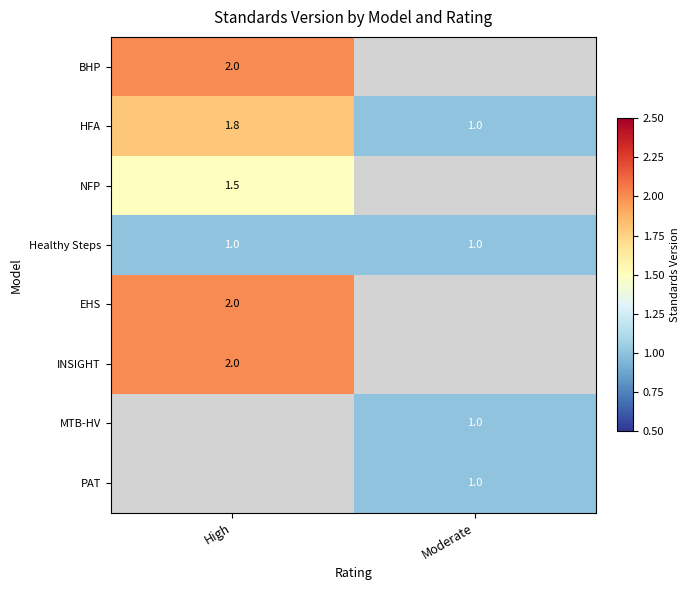

What is the lowest value of the BHP series?

2.0